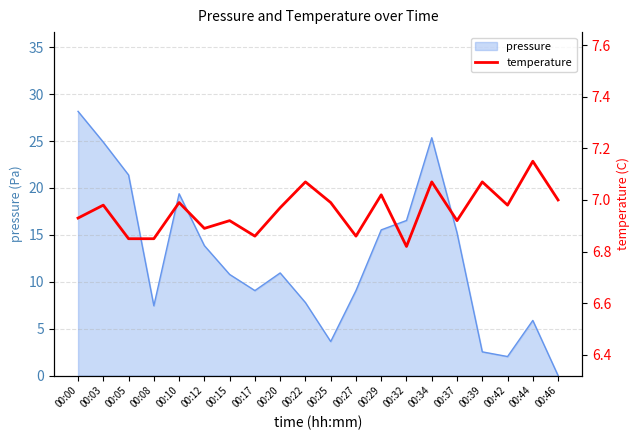

True or false: the data shows 3.9 at 00:25.

False